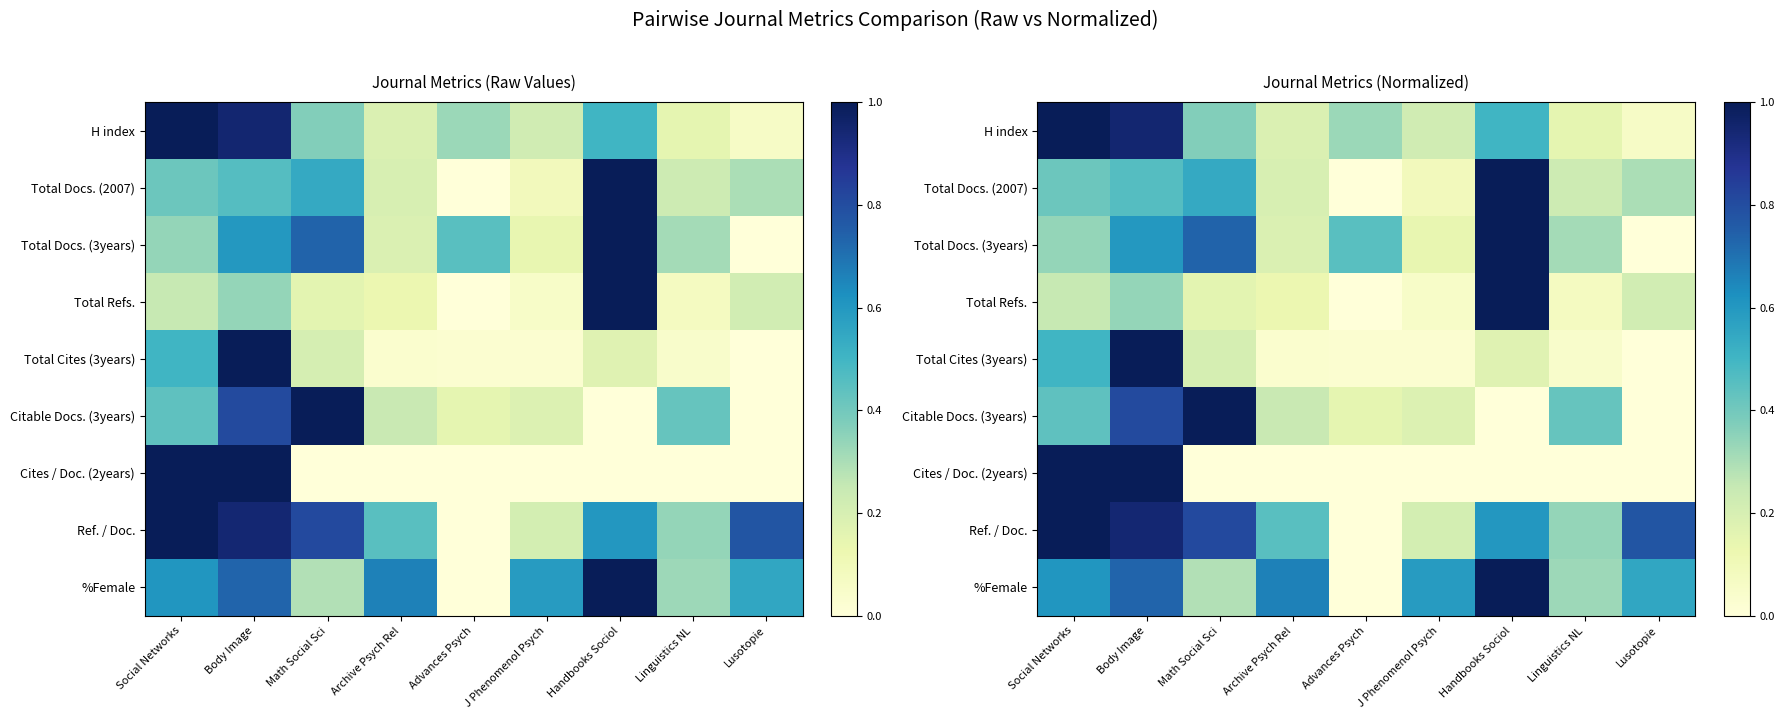

At which label is Total Docs. (2007) closest to 0?

Advances Psych